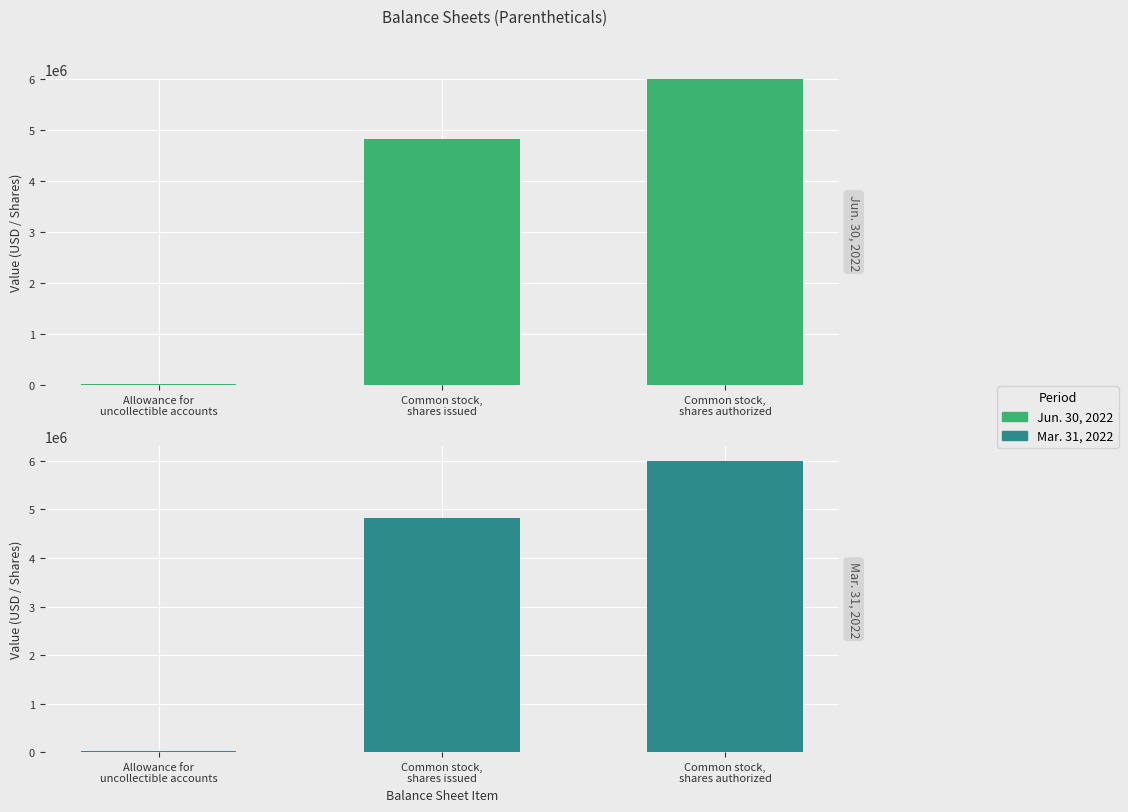

What is the sum of the Mar. 31, 2022 values at Common stock,
shares issued and Common stock,
shares authorized?

10830826